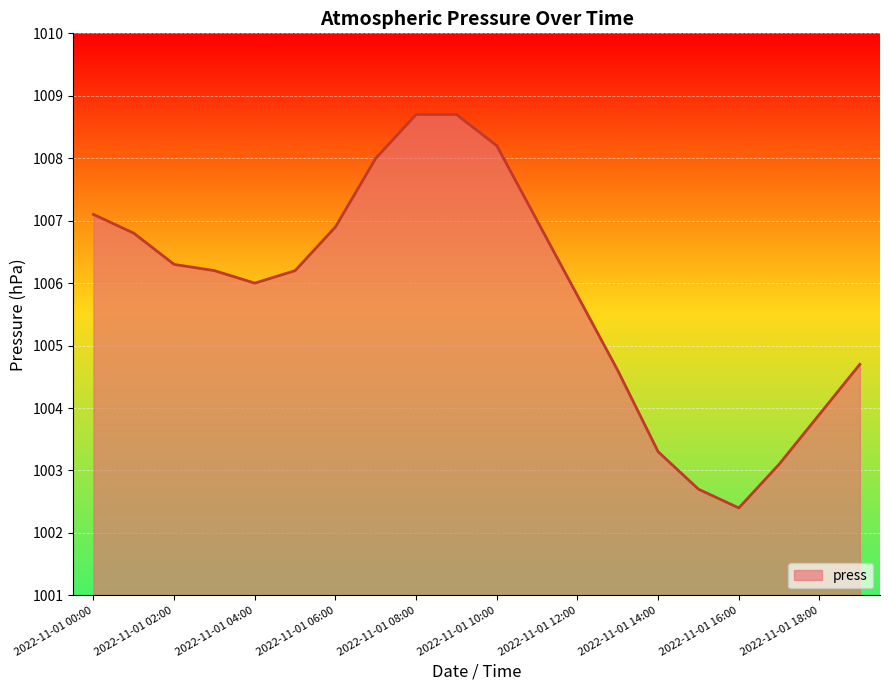

What is the minimum value shown in the chart?

1002.4